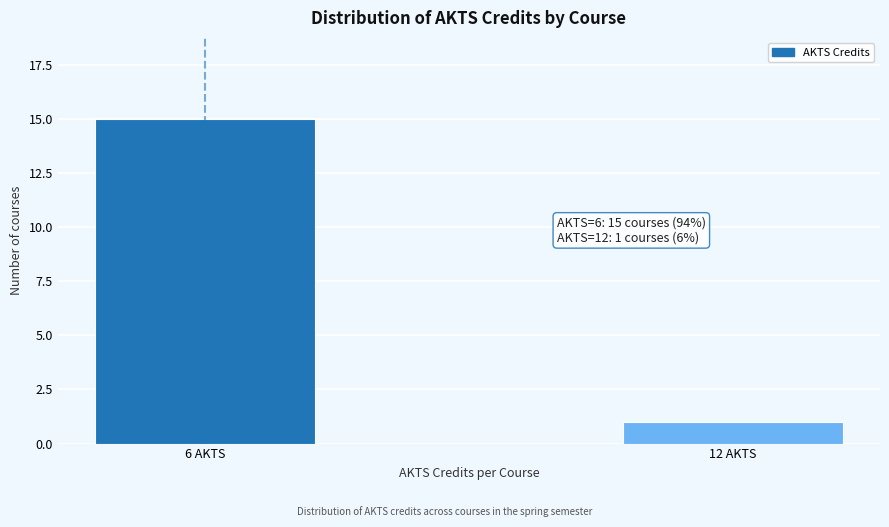

Reading left to right, what are all the values shown in this chart?

6 AKTS=15	12 AKTS=1